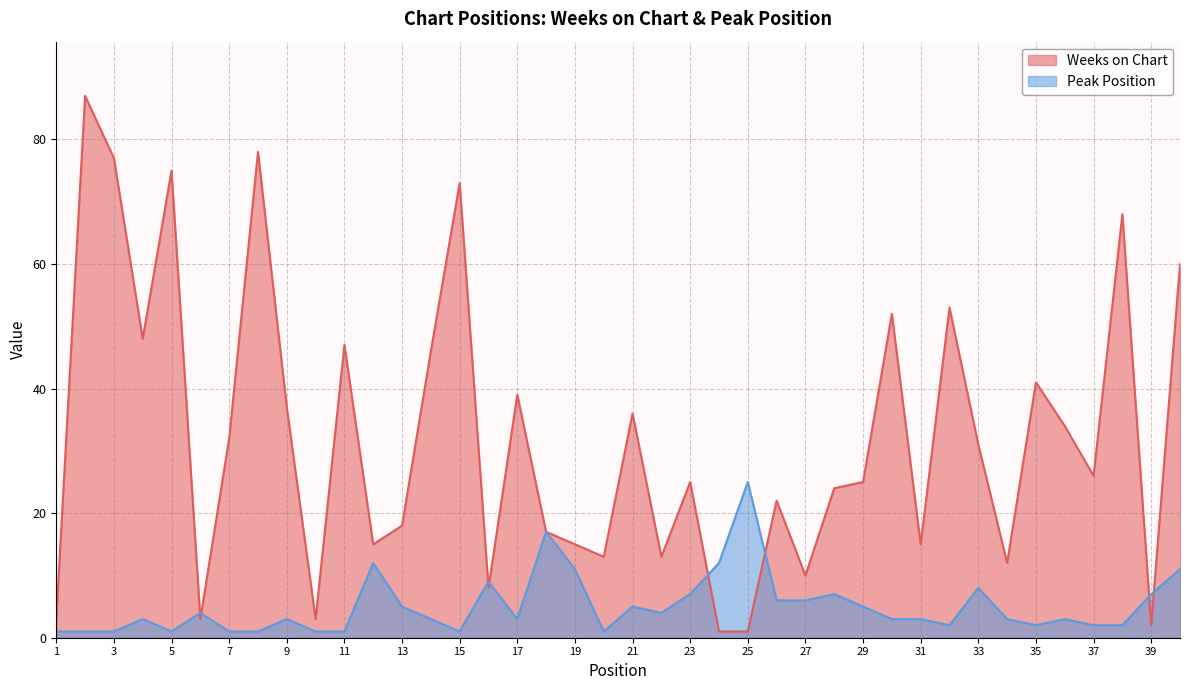

What is the minimum value shown in the chart?

1